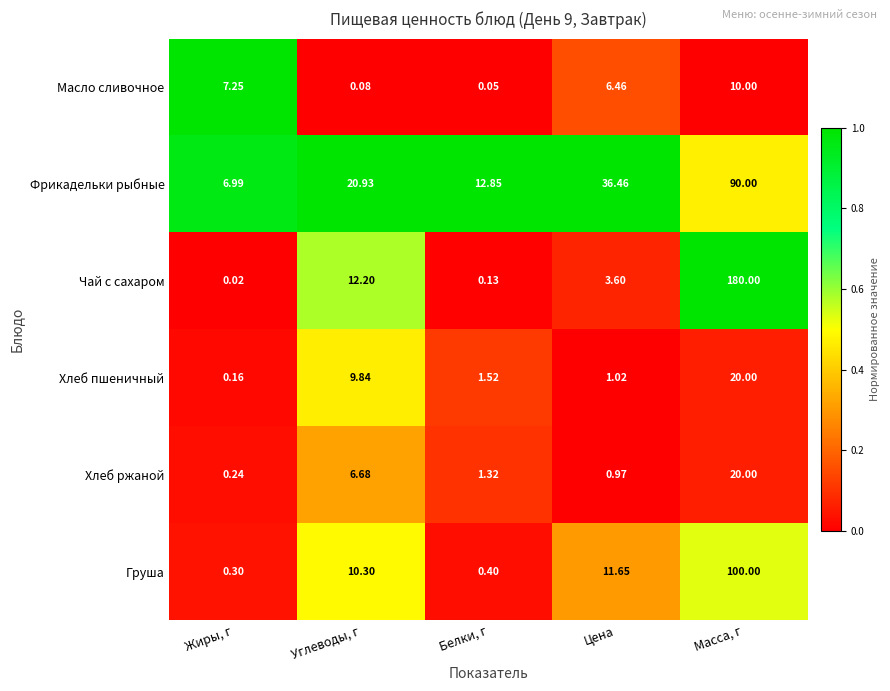

Rank the categories by Чай с сахаром value from lowest to highest.

Жиры, г, Белки, г, Цена, Углеводы, г, Масса, г